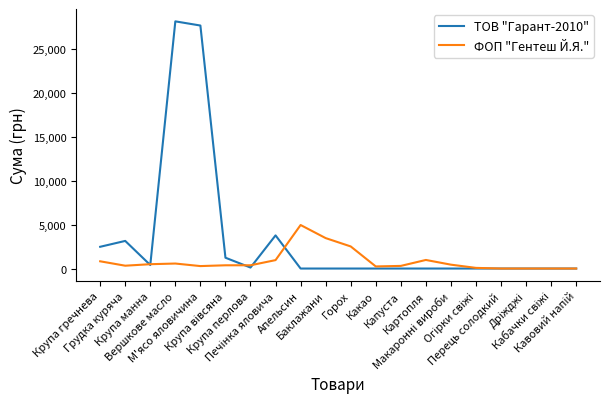

At which category is the sum across all series the highest?

Вершкове масло